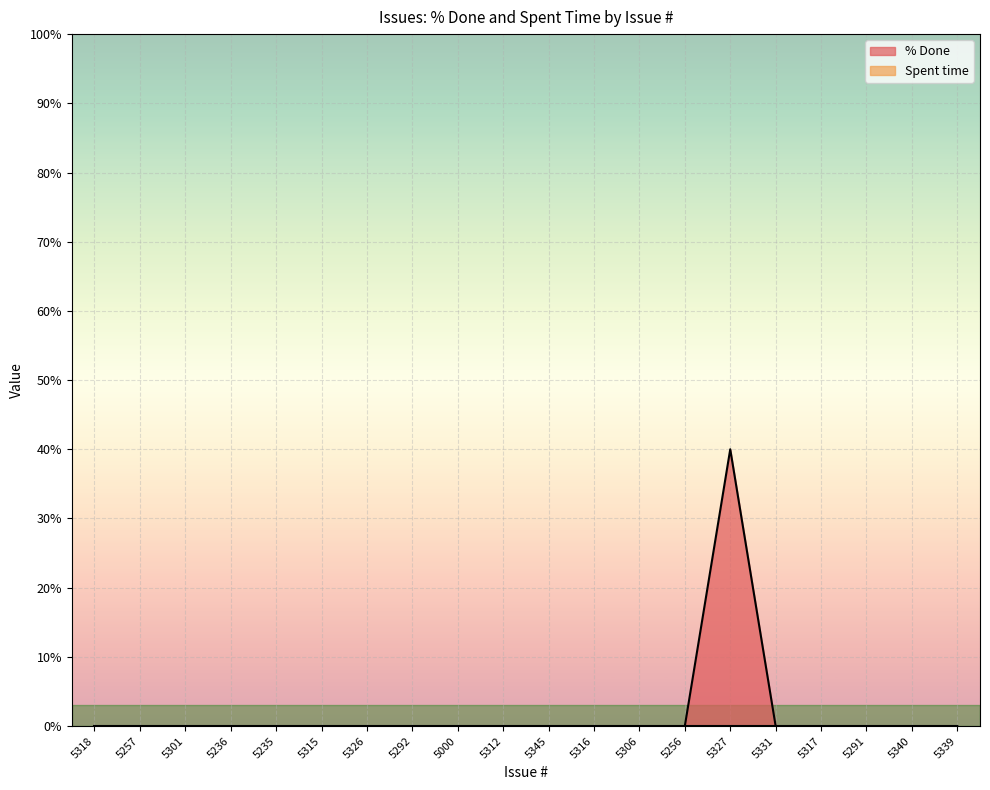

Reading left to right, transcribe all the data shown in this chart.

0	0	0	0	0	0	0	0	0	0	0	0	0	0	40	0	0	0	0	0